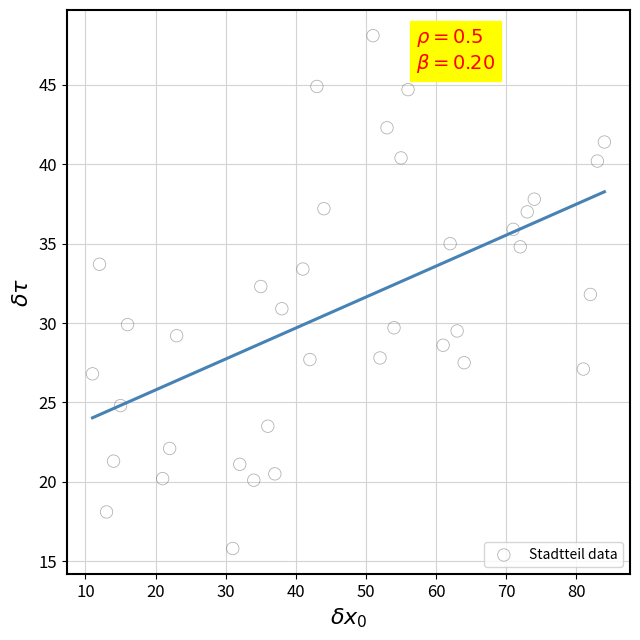

What is the range of Y values (max minus min)?

32.3